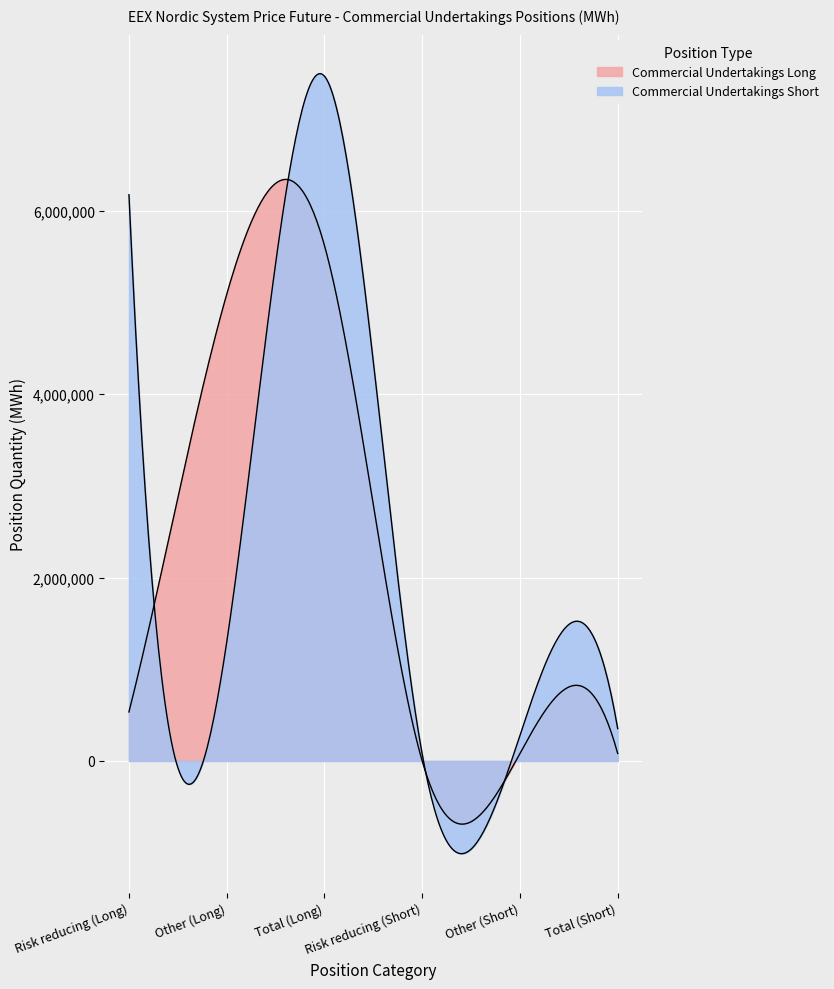

At which category does Commercial Undertakings Long reach its first local peak?

Total (Long)